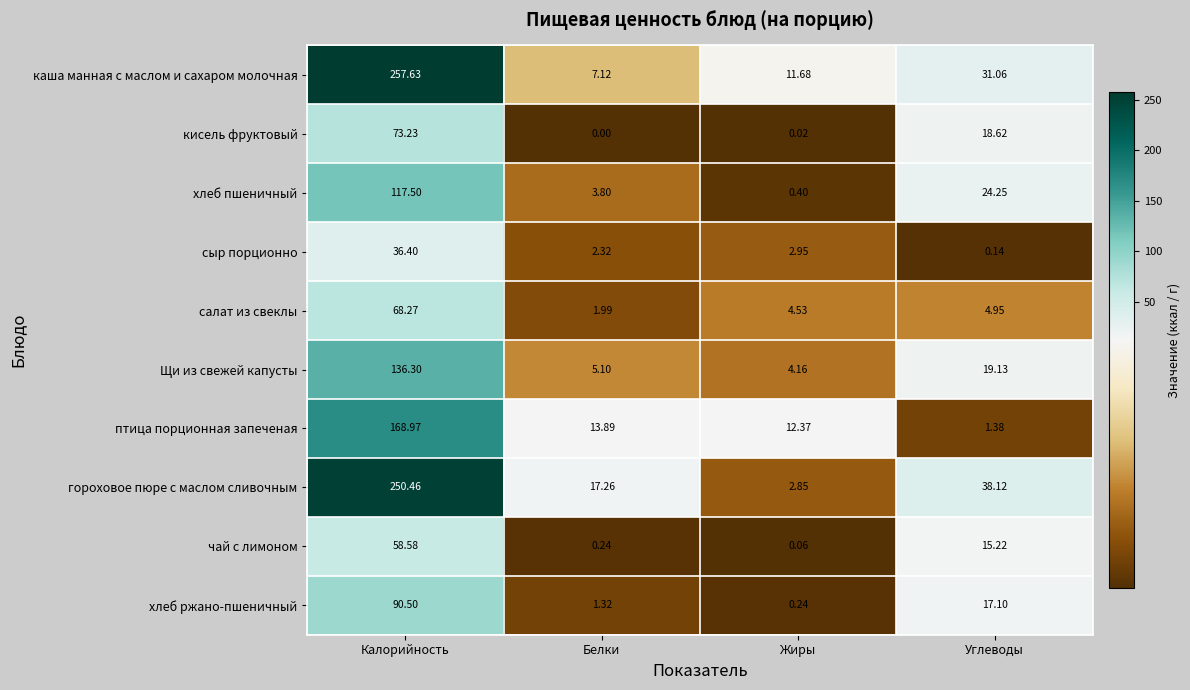

Is the value of каша манная с маслом и сахаром молочная at Жиры greater than the value of Щи из свежей капусты at Калорийность?

No